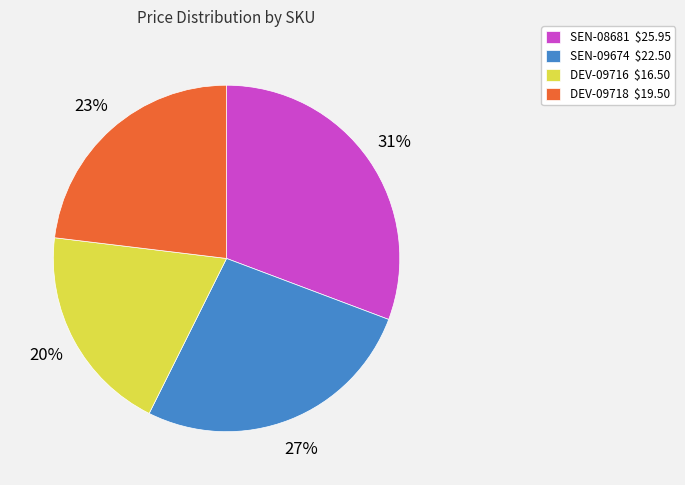

Does any single category account for the majority?

No